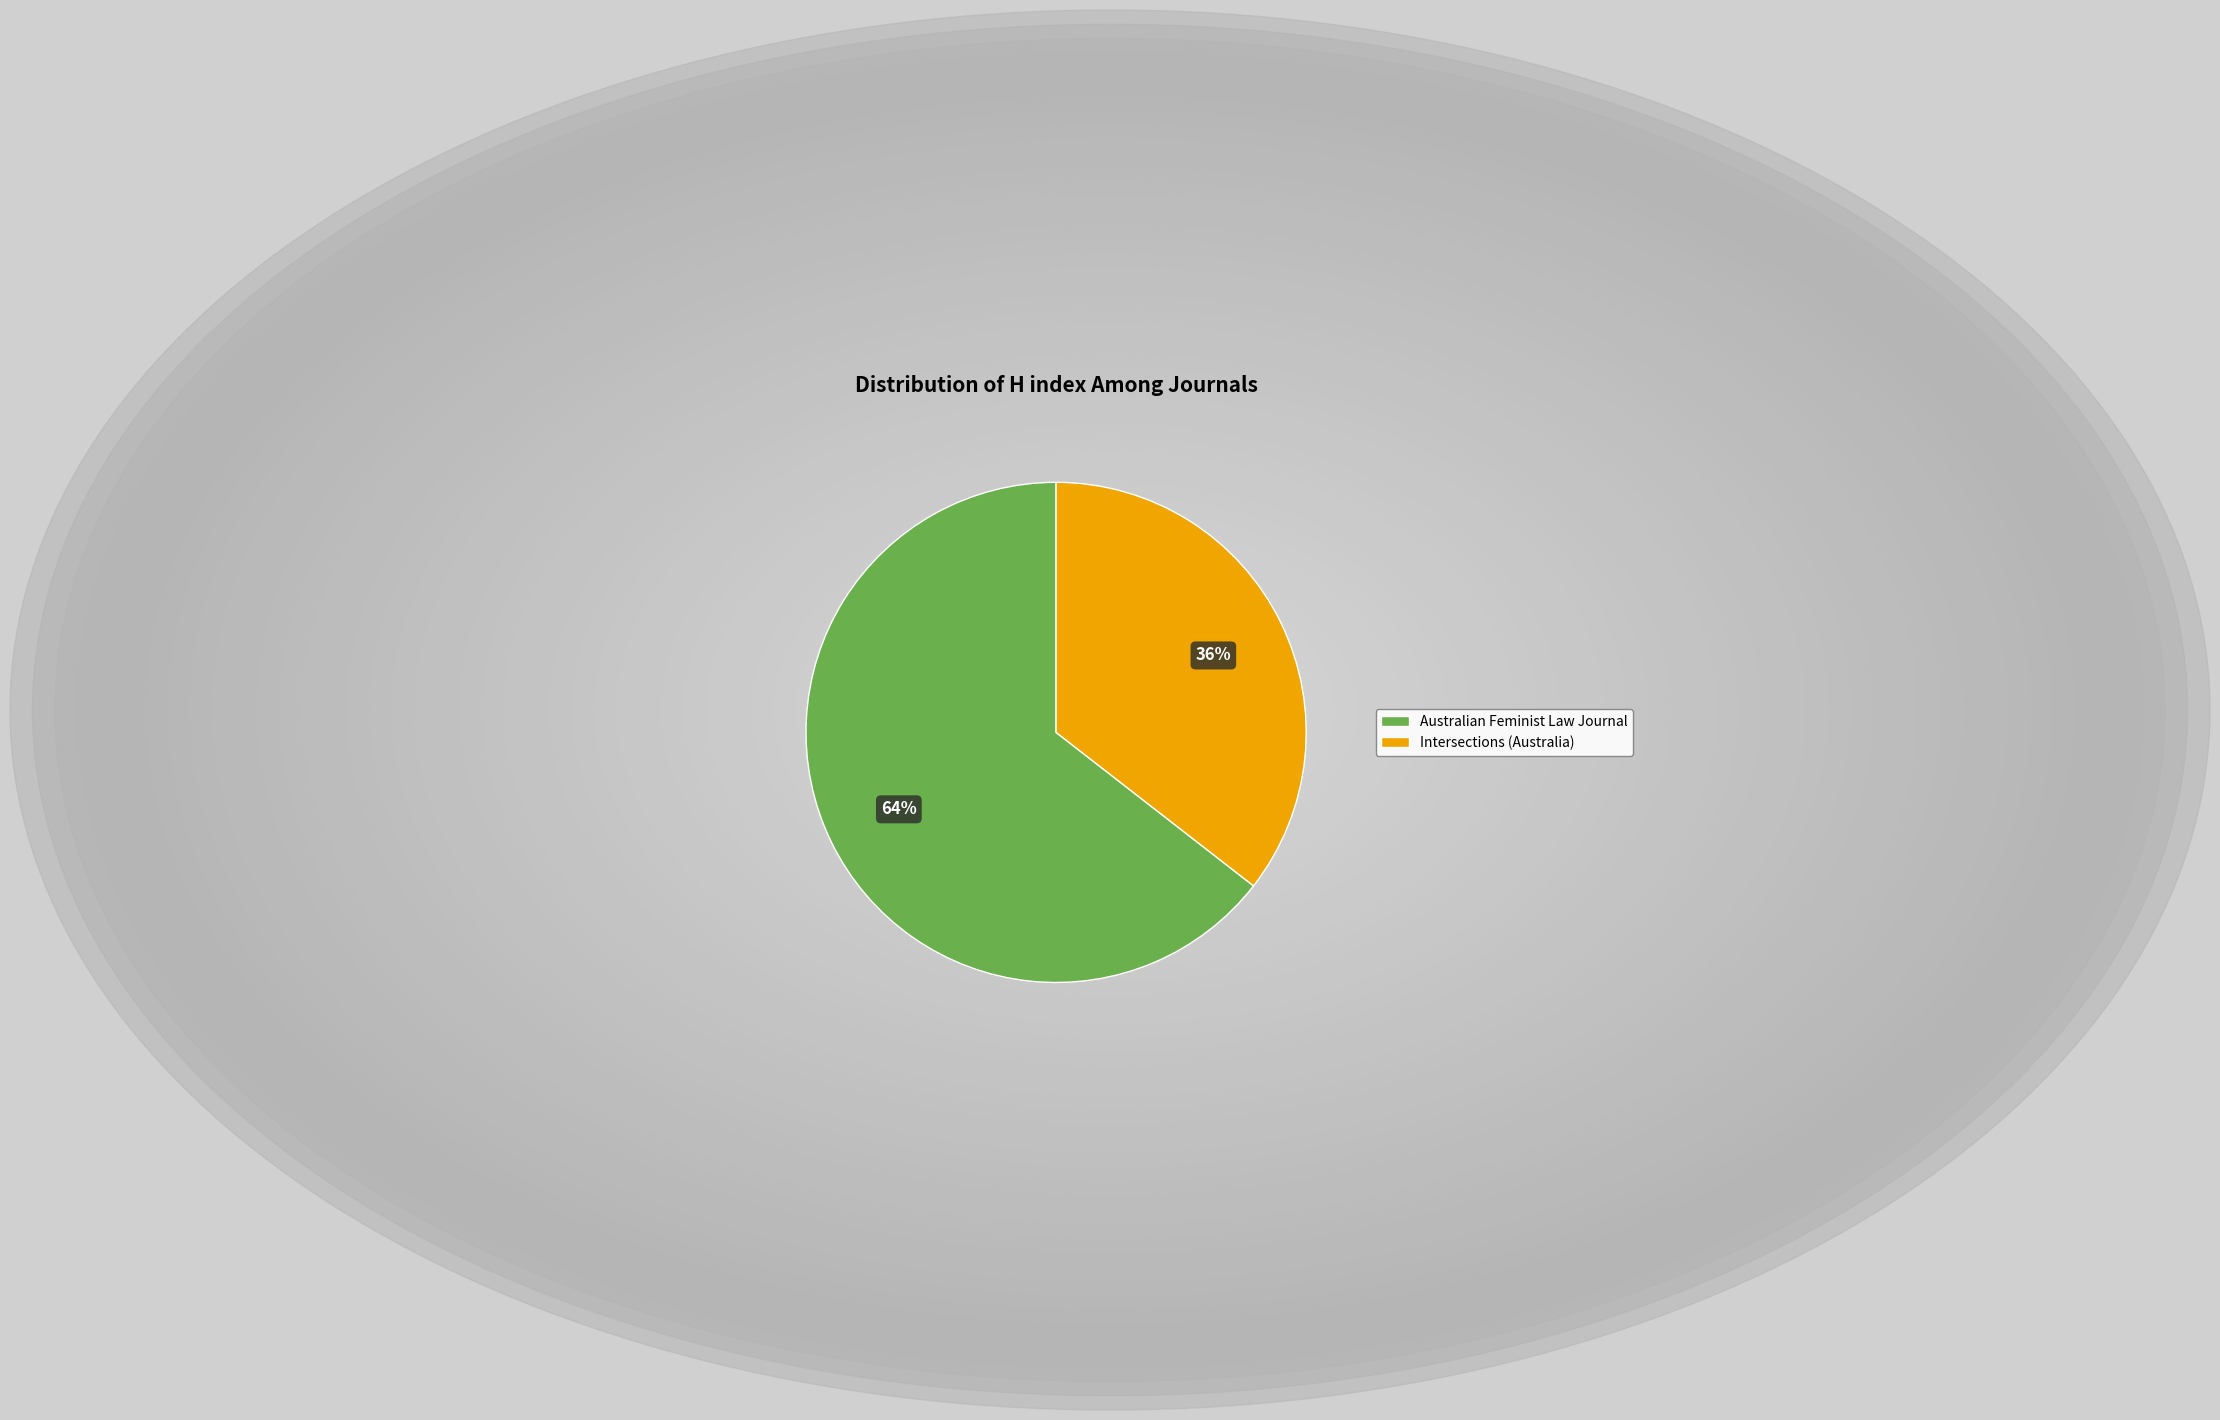

The Australian Feminist Law Journal slice represents 64% of the pie. True or false?

True